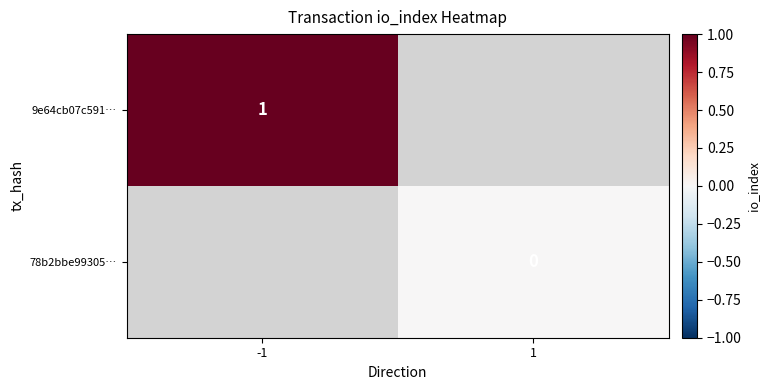

Is the value of 78b2bbe99305… at 1 greater than the value of 9e64cb07c591… at -1?

No